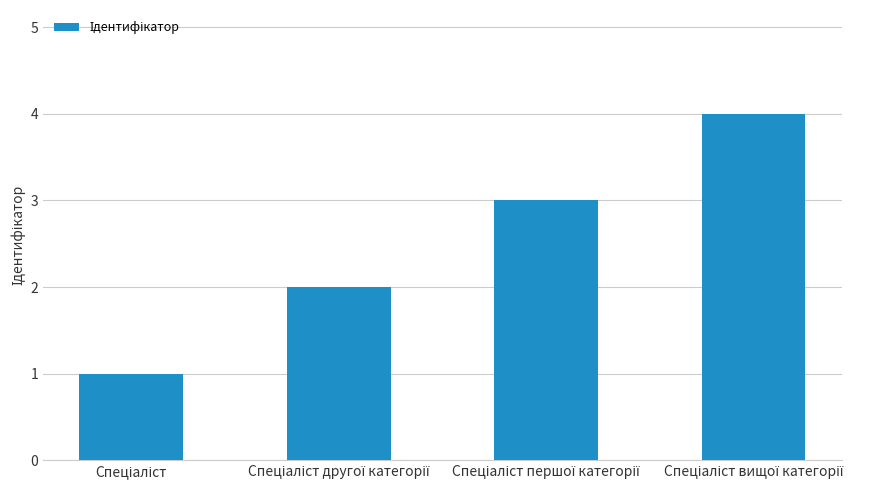

What is the greatest value displayed?

4